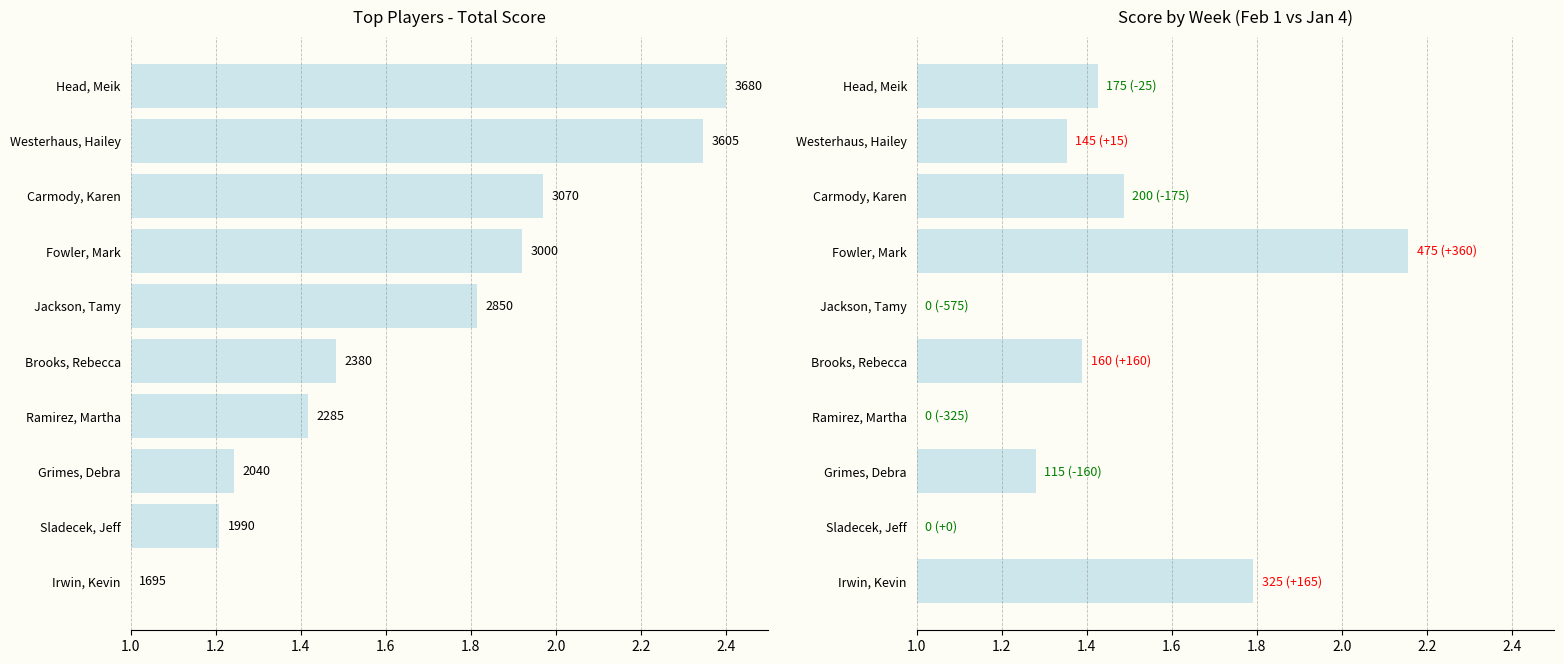

True or false: the data shows 1.0 at Carmody, Karen.

False